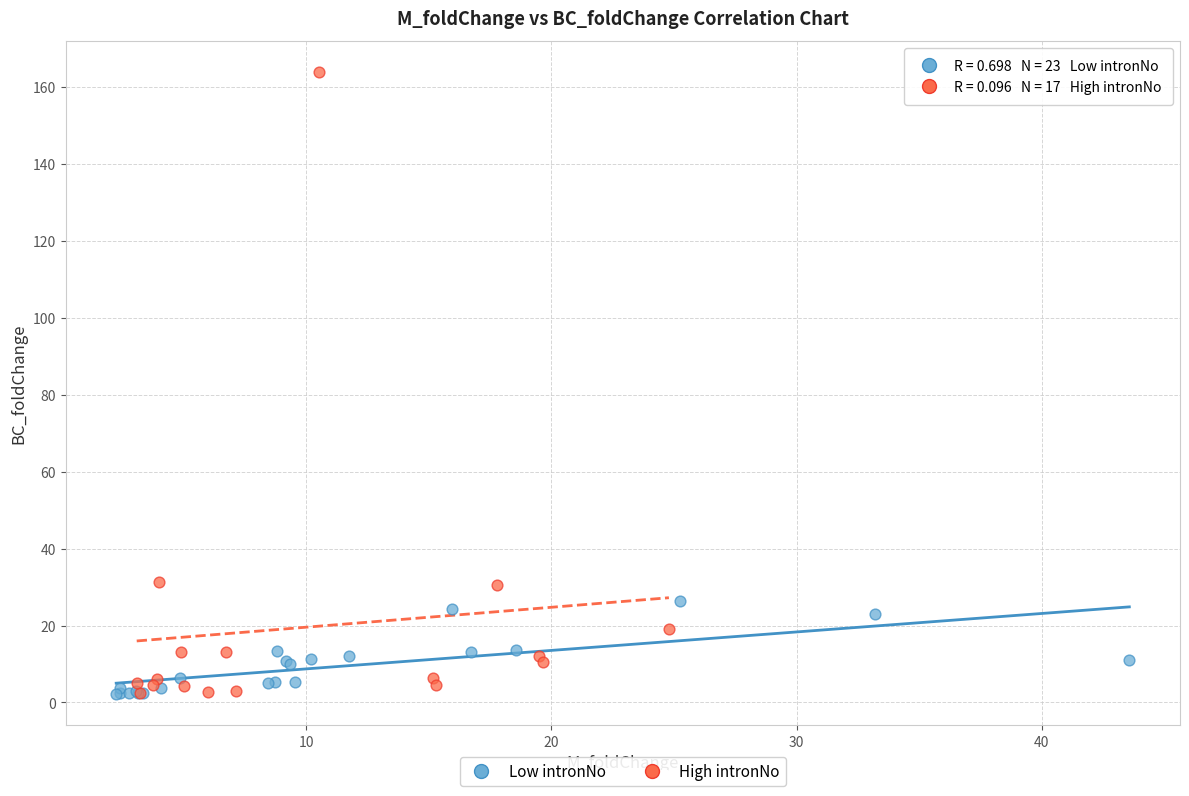

Which series reaches the maximum Y coordinate?

High intronNo